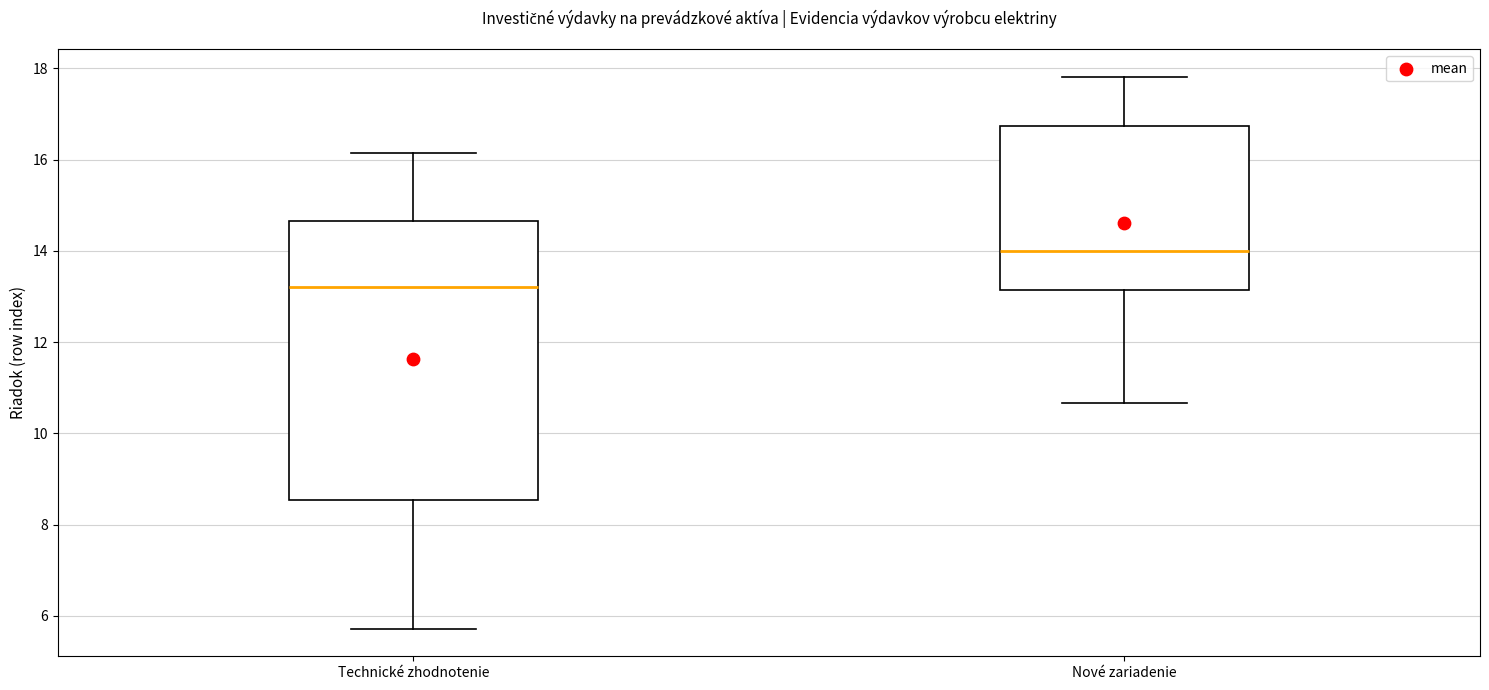

Reading left to right, transcribe this box plot: for each box, give where its median line is, the range the box spans, and where its two whiskers end, as read against the y-axis. The values are not printed on the chart, so give them approximately, as read against the axis.

Technické zhodnotenie: median 13.2, box 8.6 to 14.6, whiskers 5.8 to 16.2
Nové zariadenie: median 14.0, box 13.2 to 16.8, whiskers 10.6 to 17.8